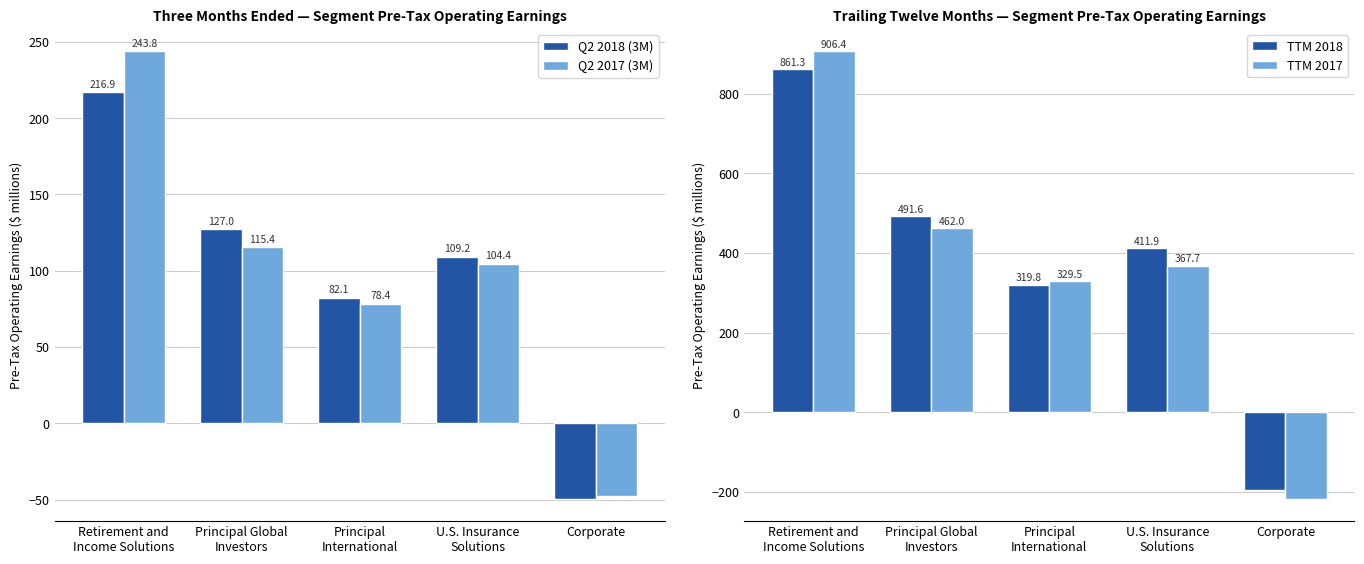

The Q2 2017 (3M) series shows -47.5 at Corporate. True or false?

True